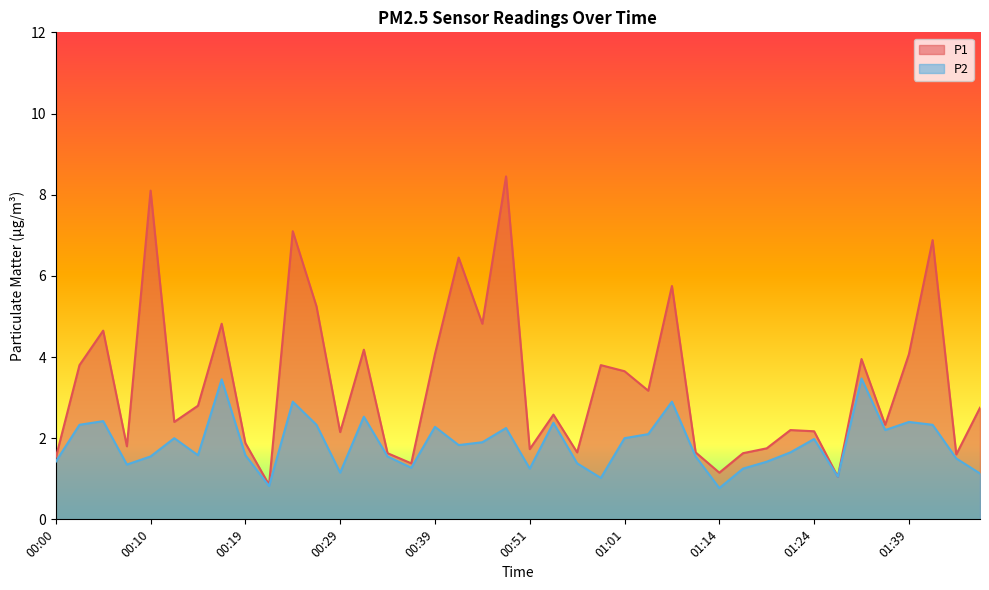

True or false: P1 and P2 cross at least once.

False